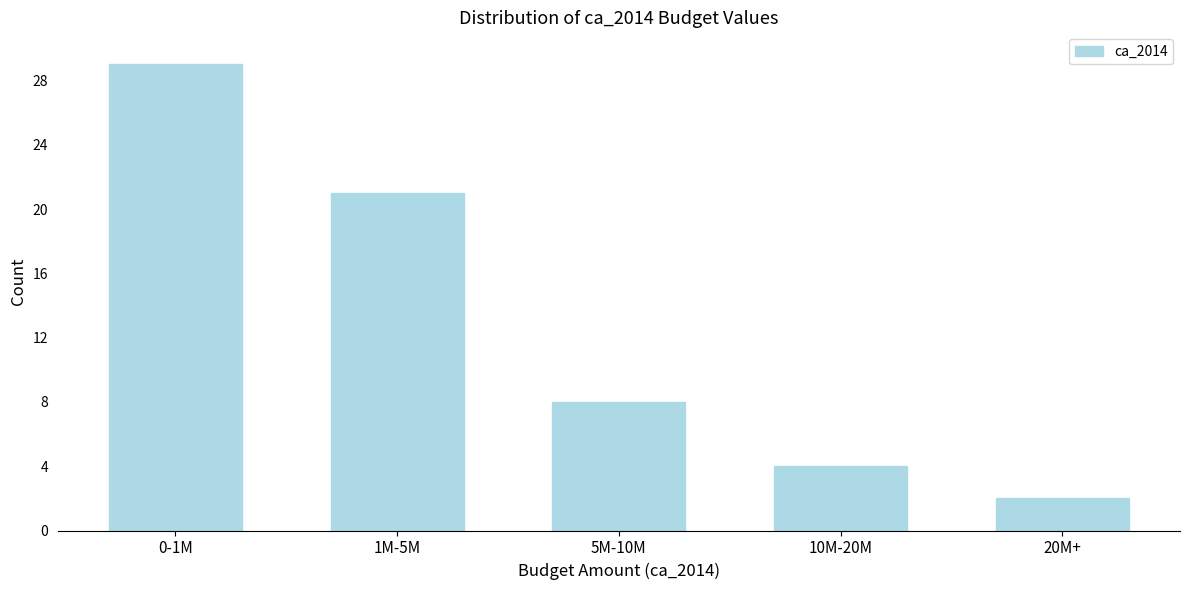

Reading left to right, extract all data points from this chart.

29	21	8	4	2